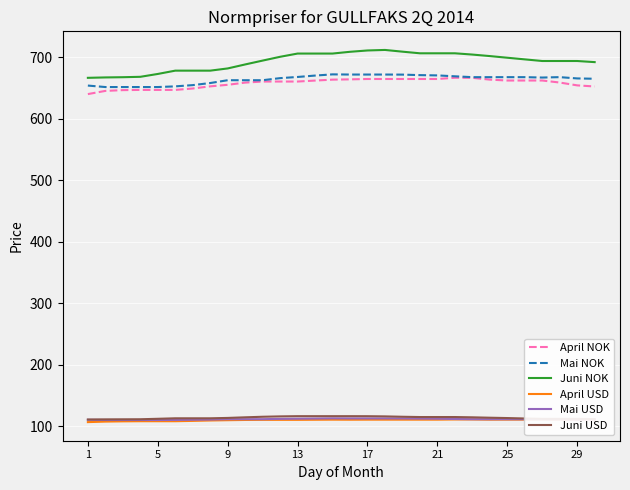

Which series has the widest spread of values?

Juni NOK